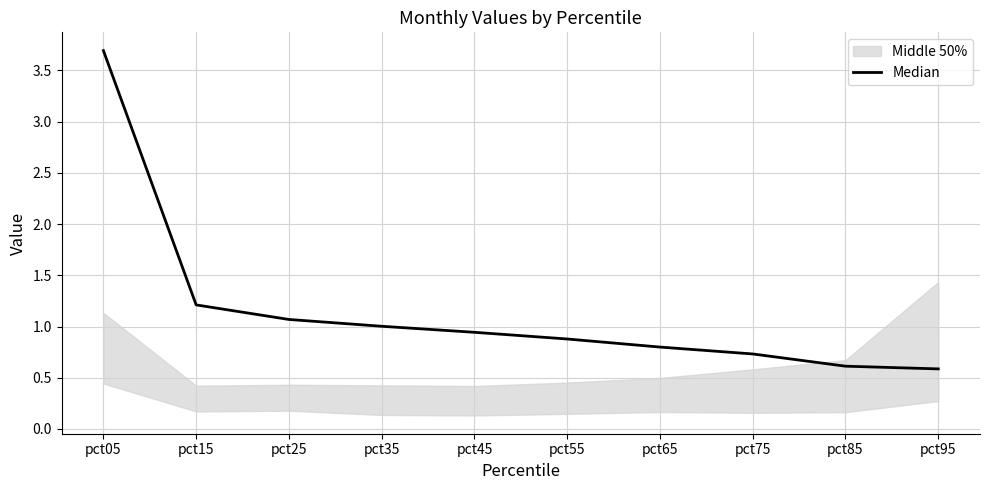

Reading left to right, extract all data points from this chart.

pct05=3.7	pct15=1.2	pct25=1.1	pct35=1.0	pct45=0.9	pct55=0.9	pct65=0.8	pct75=0.7	pct85=0.6	pct95=0.6